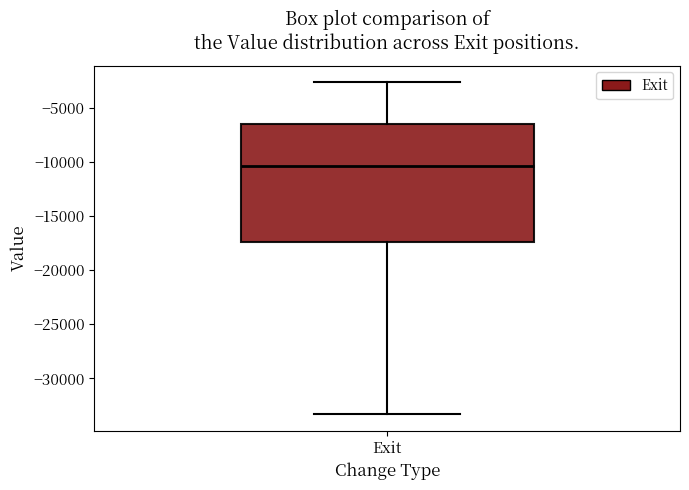

Transcribe this box plot: give where the median line is, the range the box spans, and where the two whiskers end, as read against the y-axis. The values are not printed on the chart, so give them approximately, as read against the axis.

median -10500, box -17500 to -6500, whiskers -33500 to -2500